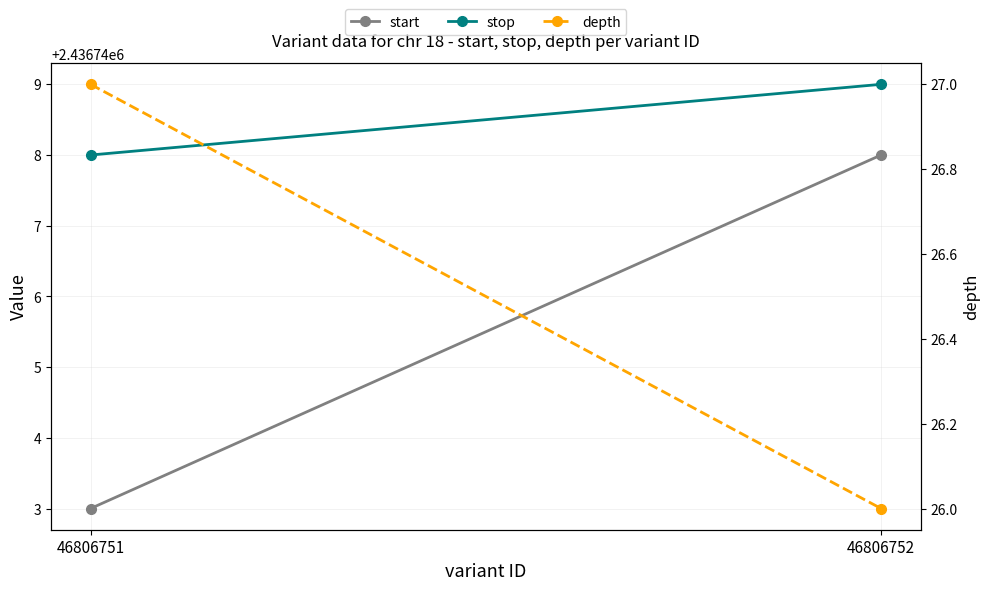

At 46806751, list the series in order from smallest to largest.

depth, start, stop